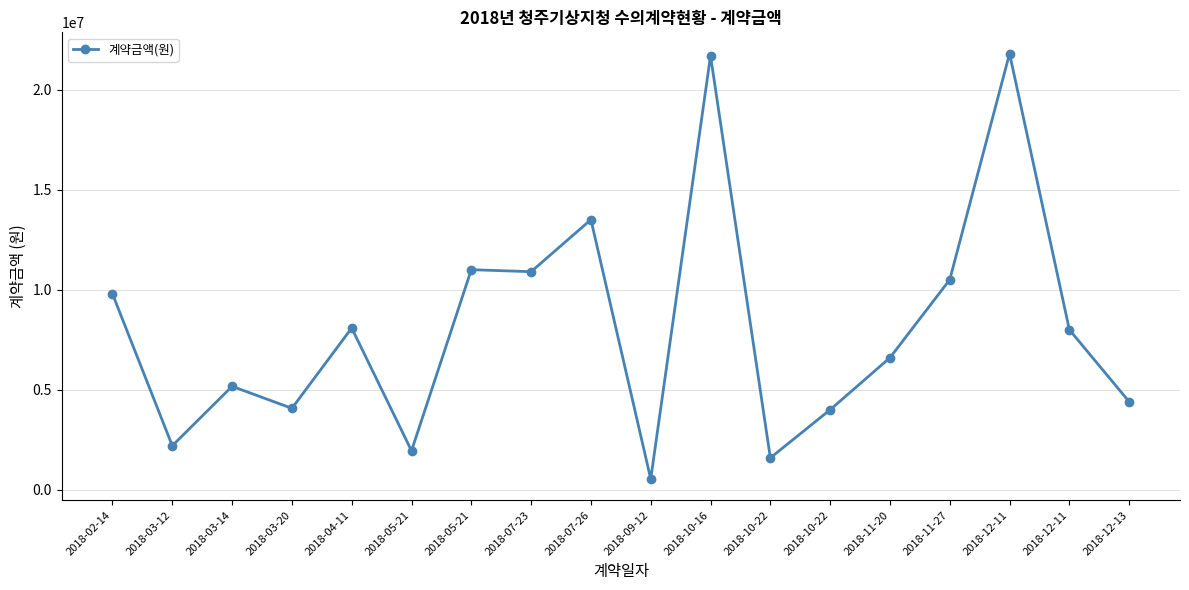

How many lines are shown in the chart?

1